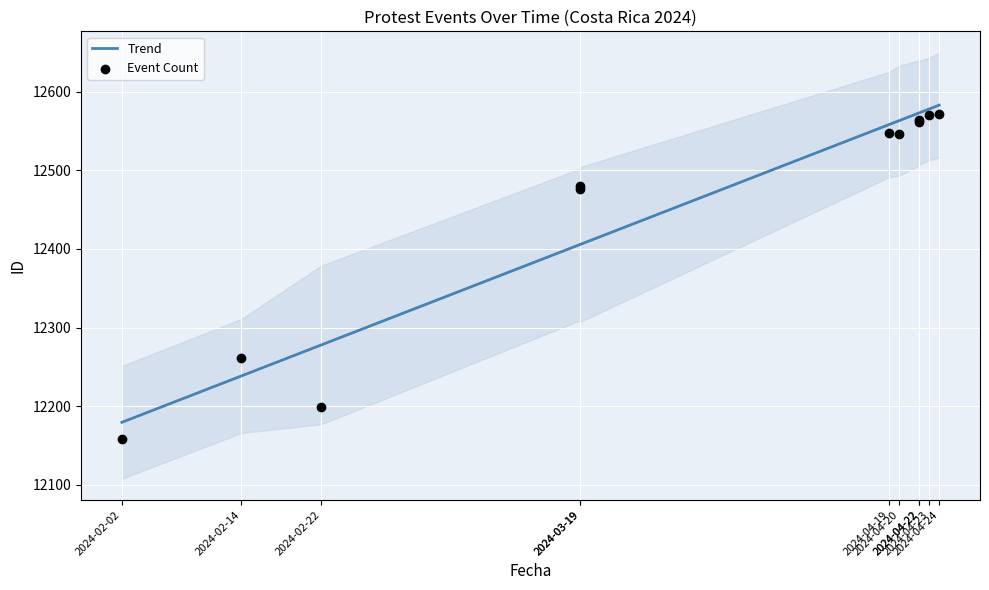

What is the total value across all series at 2024-04-22?

25135.0